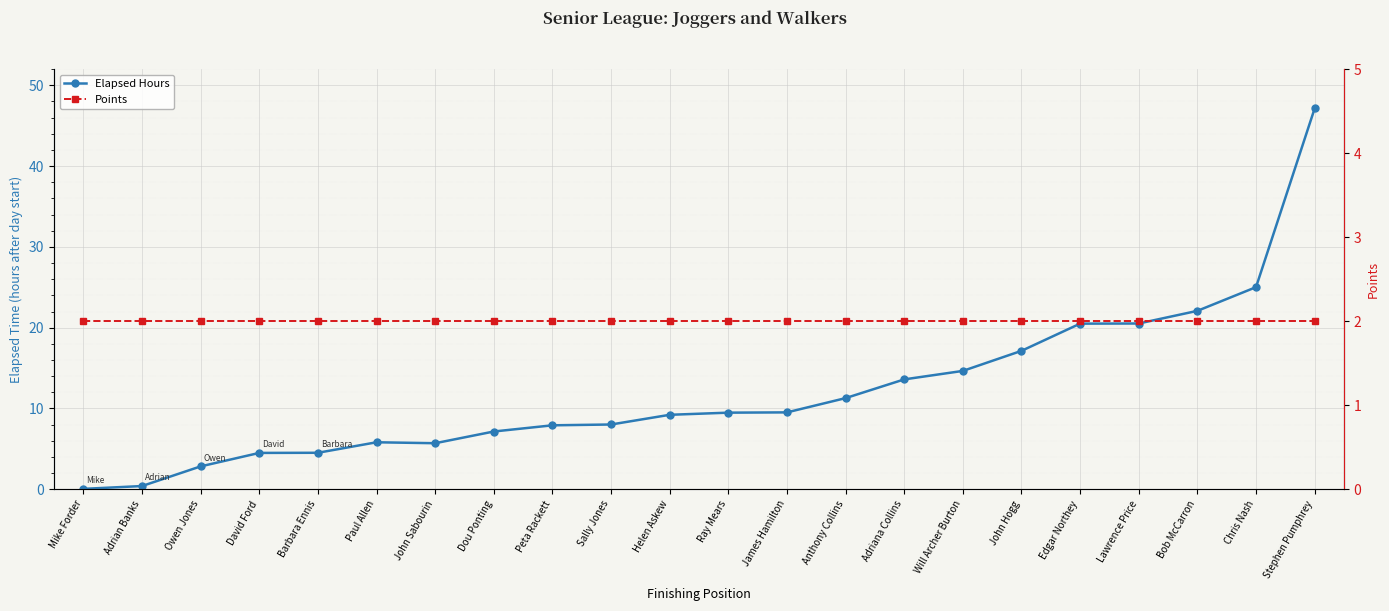

What is the minimum value shown in the chart?

0.1